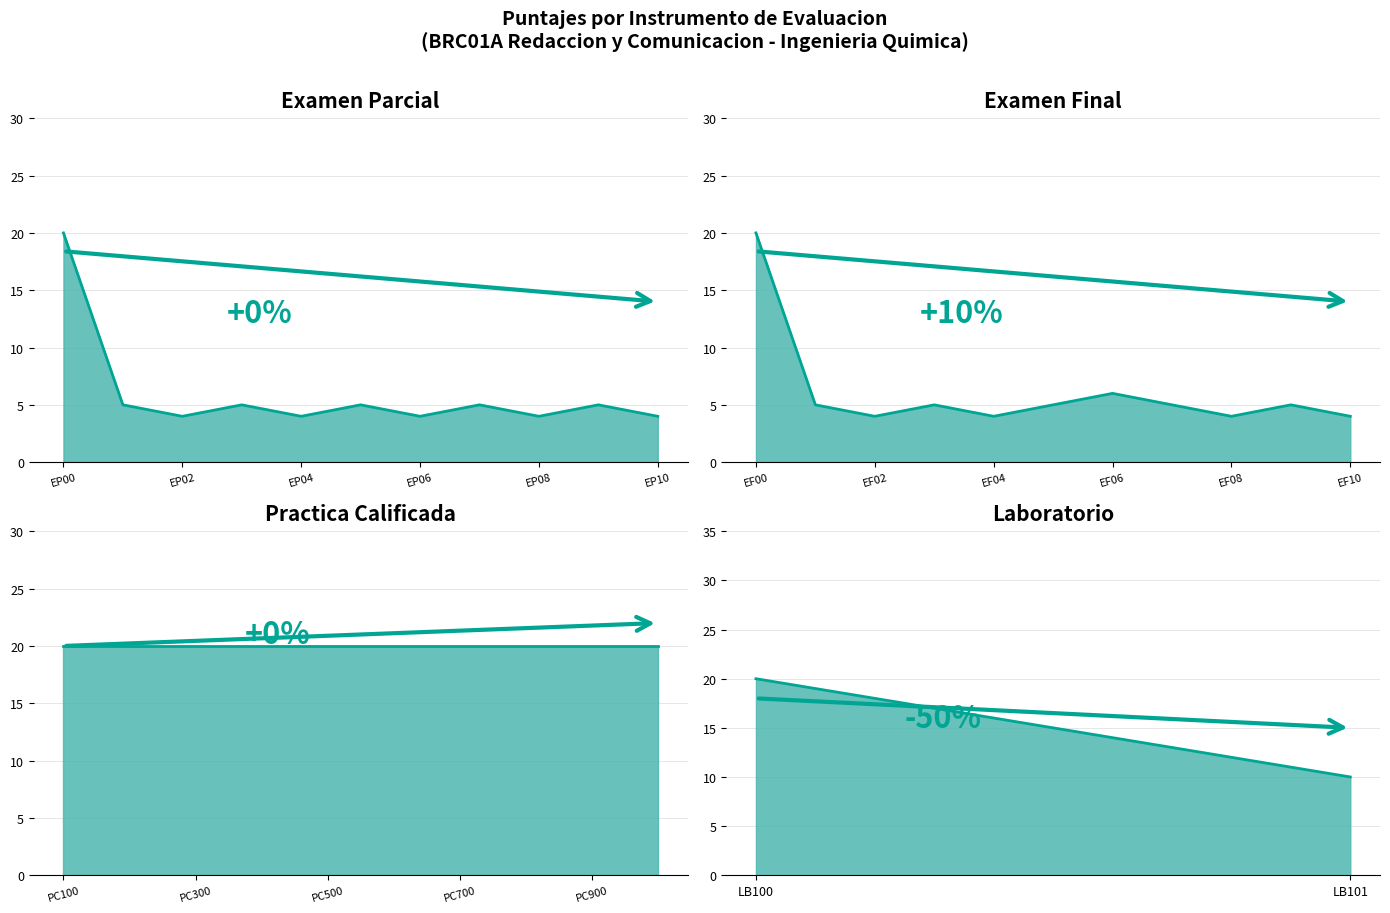

At which label does Examen Parcial reach its minimum?

EP02